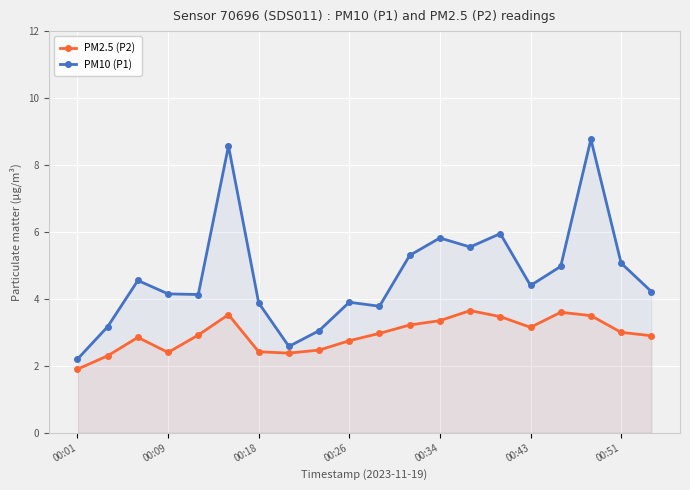

How many data points in PM2.5 (P2) are less than 2?

1